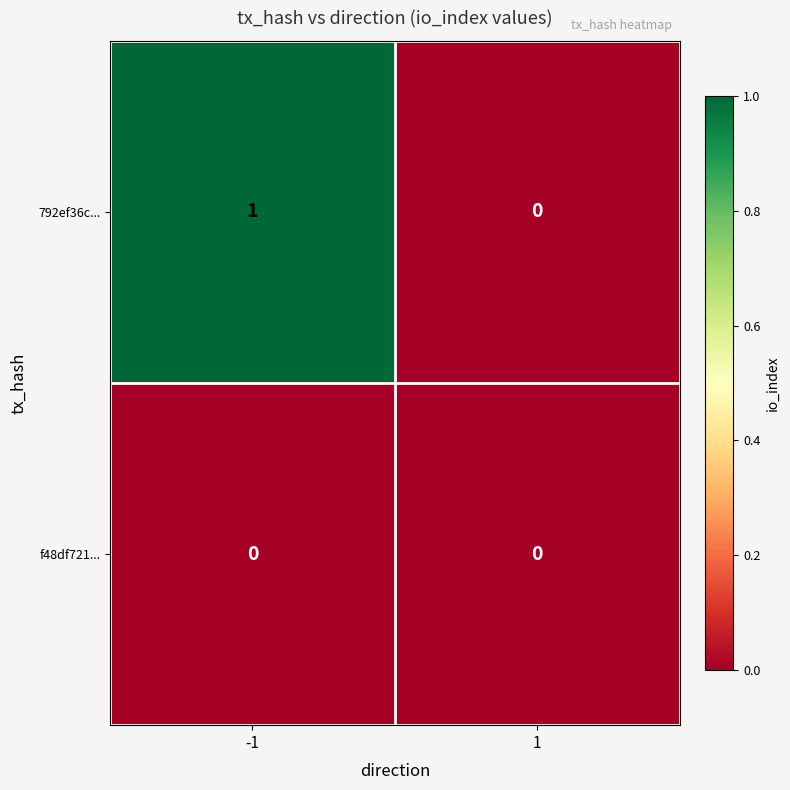

What is the total value across all series at -1?

1